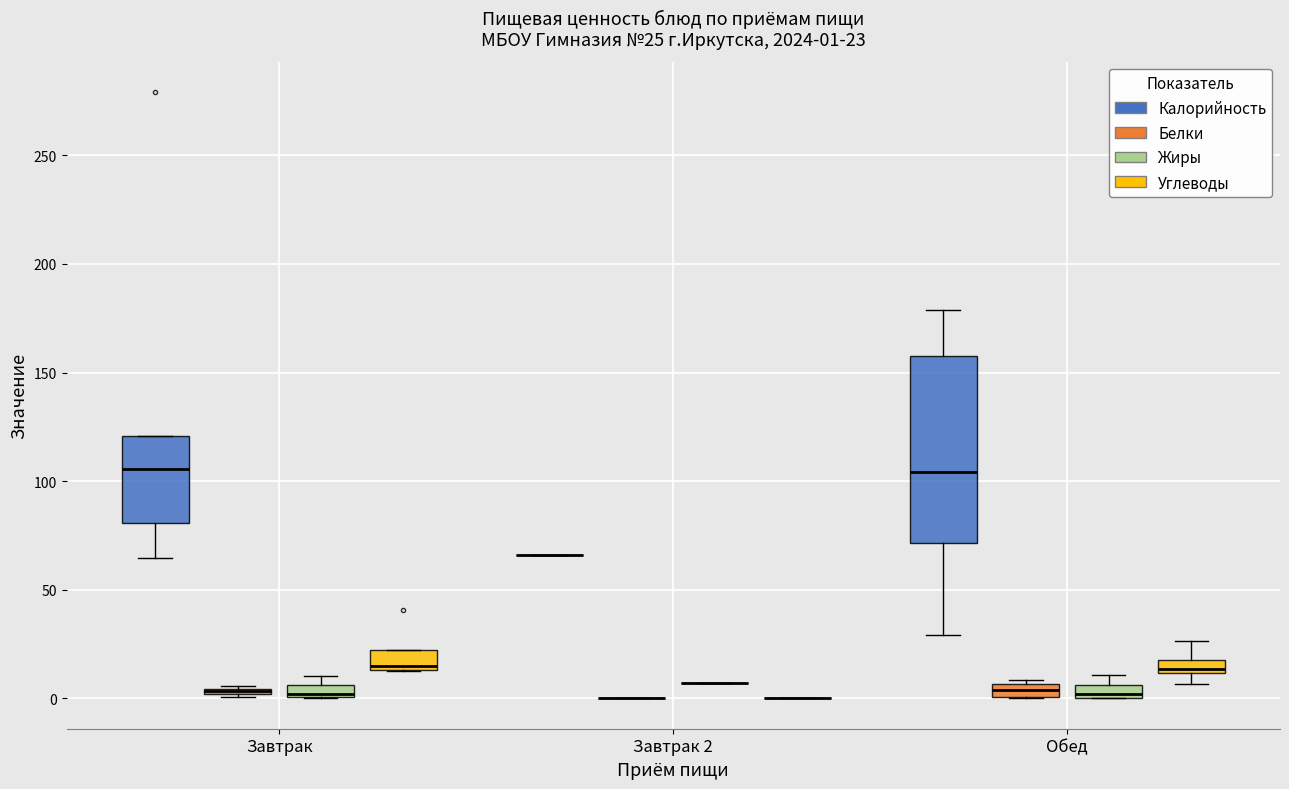

Which box is the tallest, from its lower edge to its upper edge?

Обед (Калорийность)